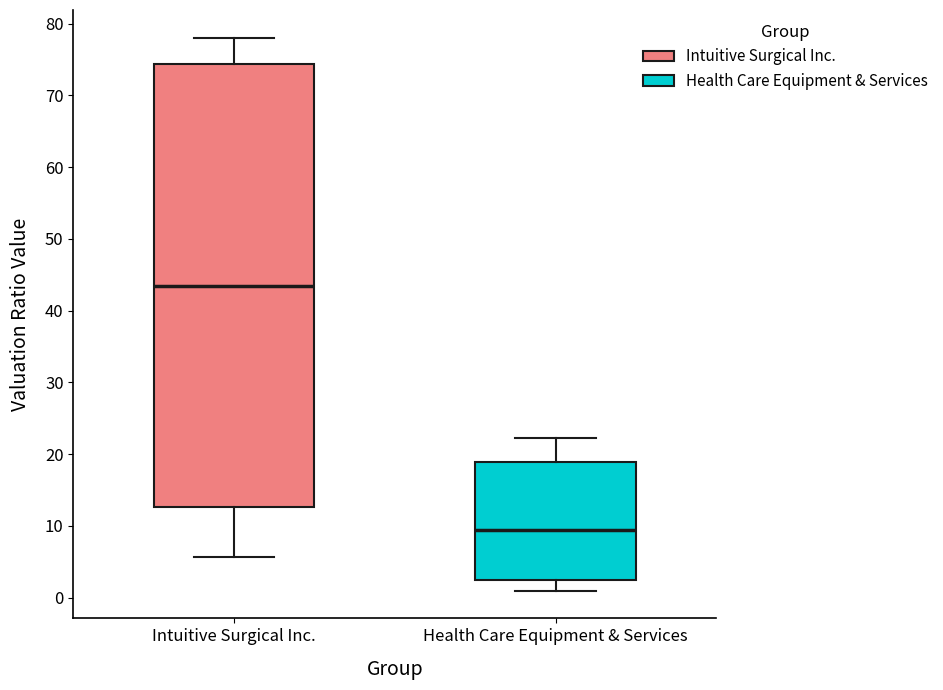

Which box is the tallest, from its lower edge to its upper edge?

Intuitive Surgical Inc.